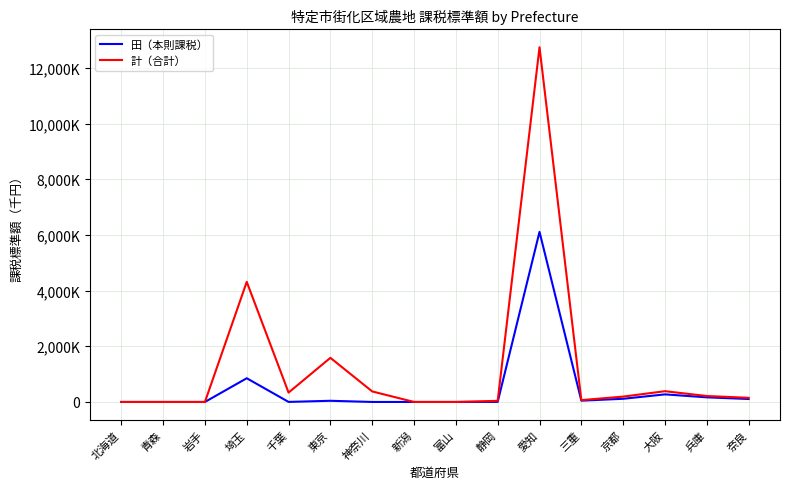

Where does the 計（合計） series first go above 192170?

埼玉